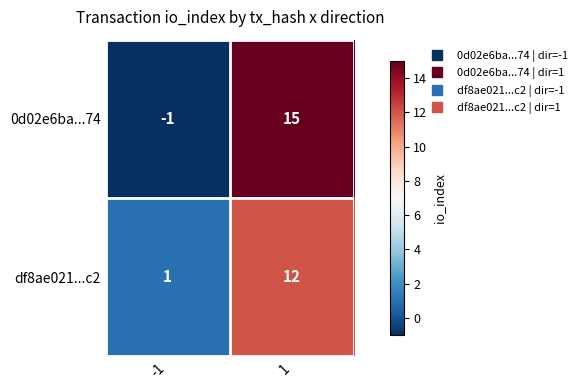

Rank the series by their average value, from lowest to highest.

df8ae021...c2, 0d02e6ba...74